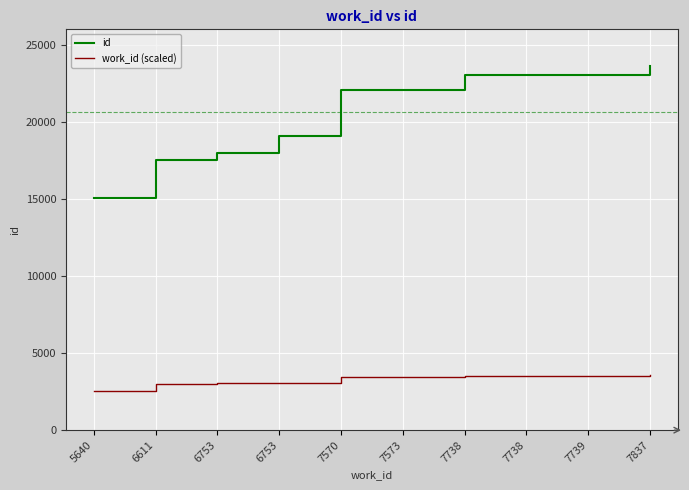

True or false: id and work_id (scaled) cross at least once.

False